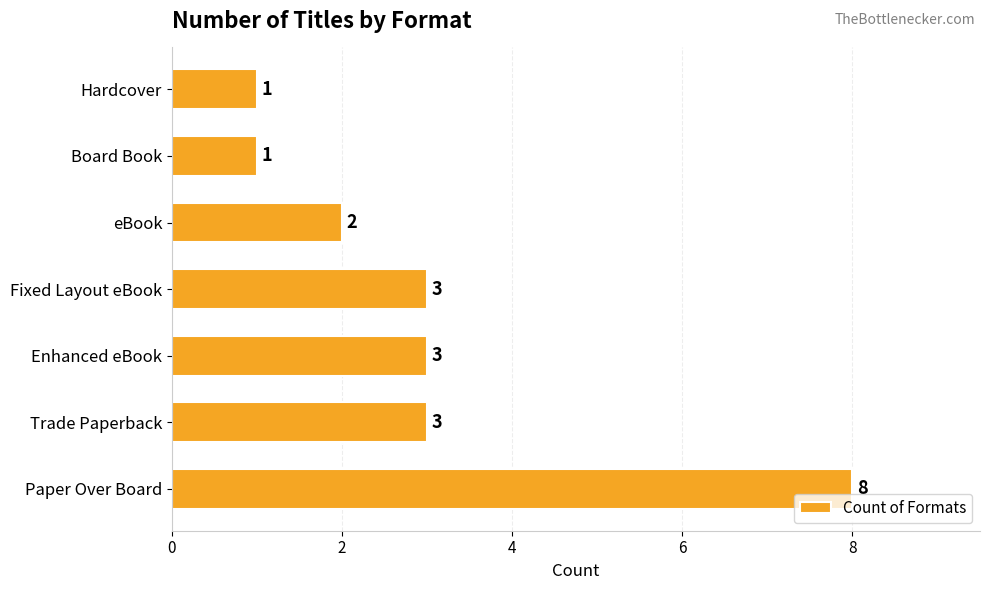

Which label corresponds to the largest value in the chart?

Paper Over Board